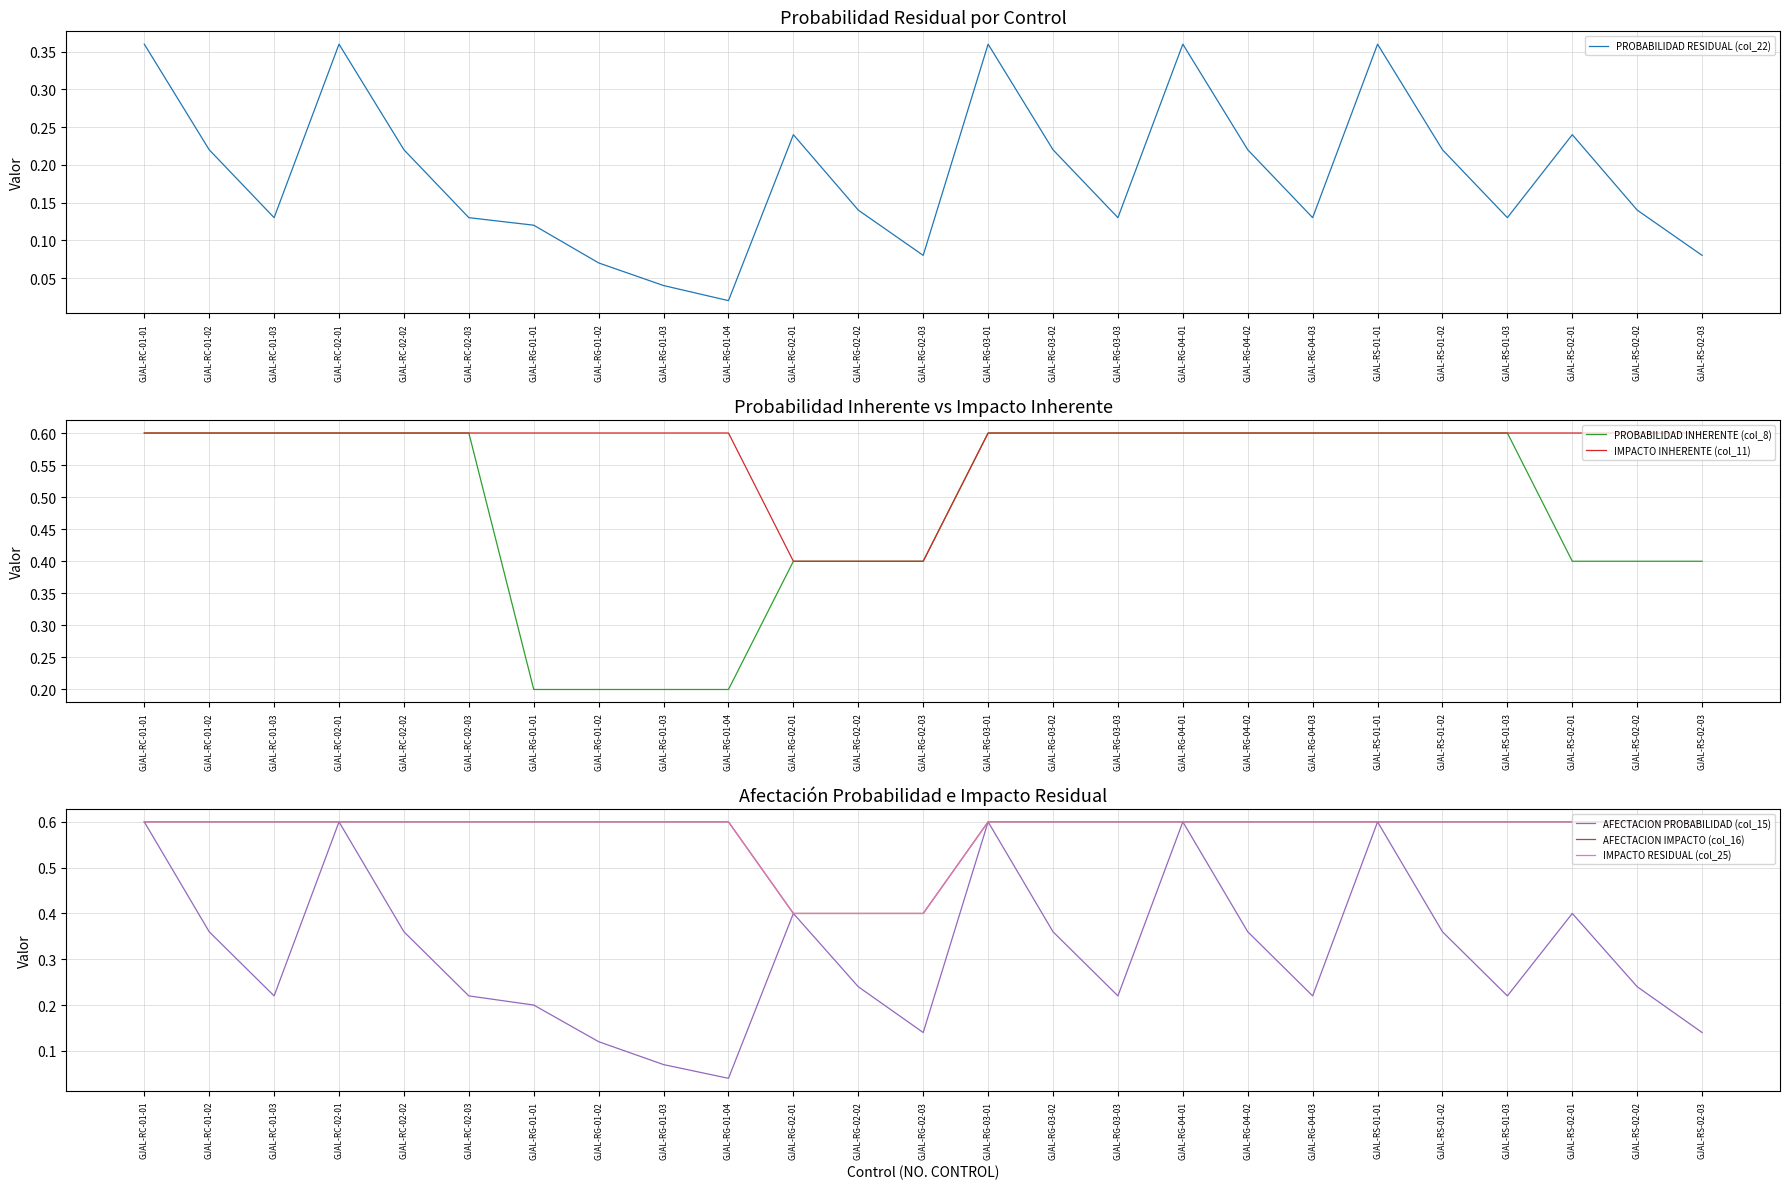

What is the sum of the PROBABILIDAD INHERENTE (col_8) values at GJAL-RG-03-01 and GJAL-RG-02-03?

1.0